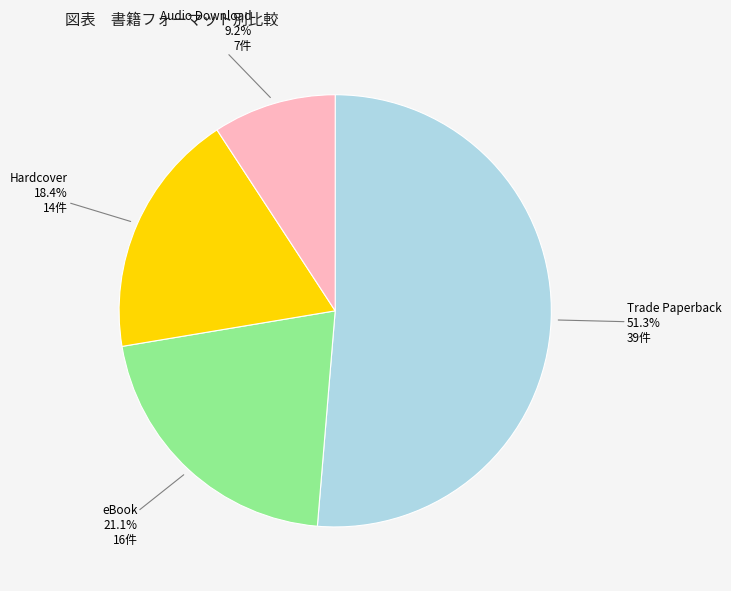

To the nearest percent, what is the difference between the largest and smallest slice percentages?

42%